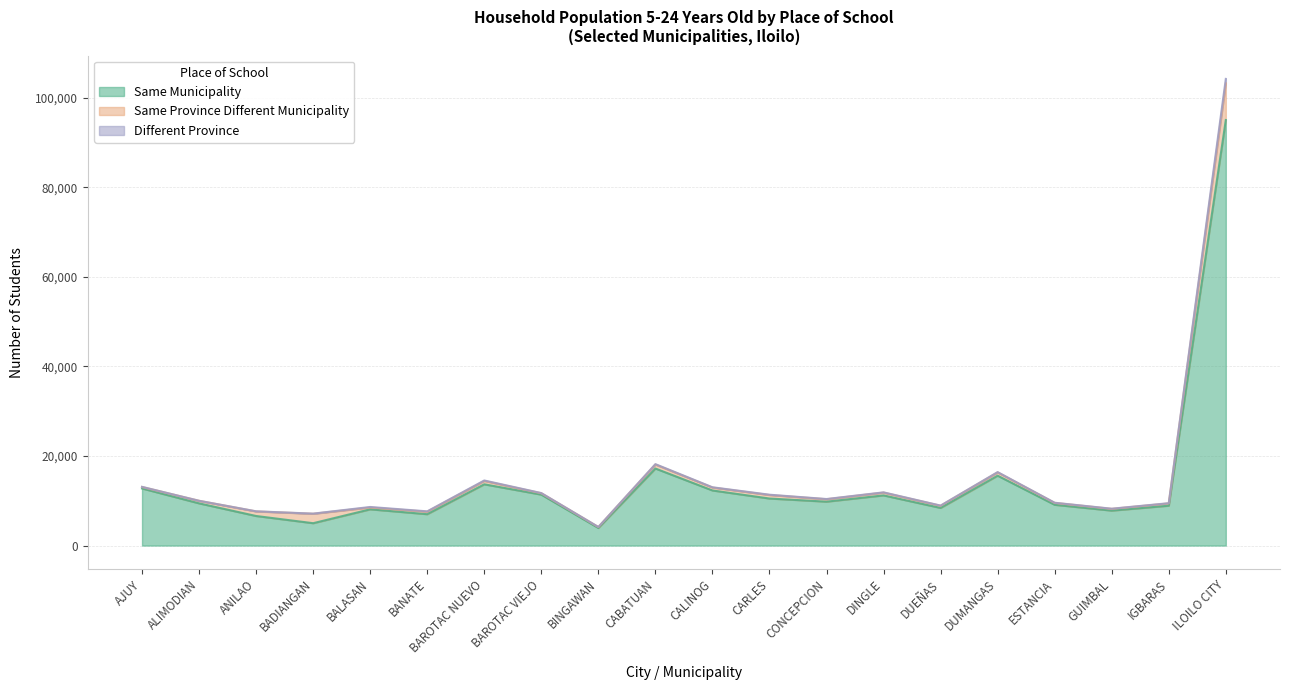

Is it true that Same Municipality equals 15600 at DUMANGAS?

True